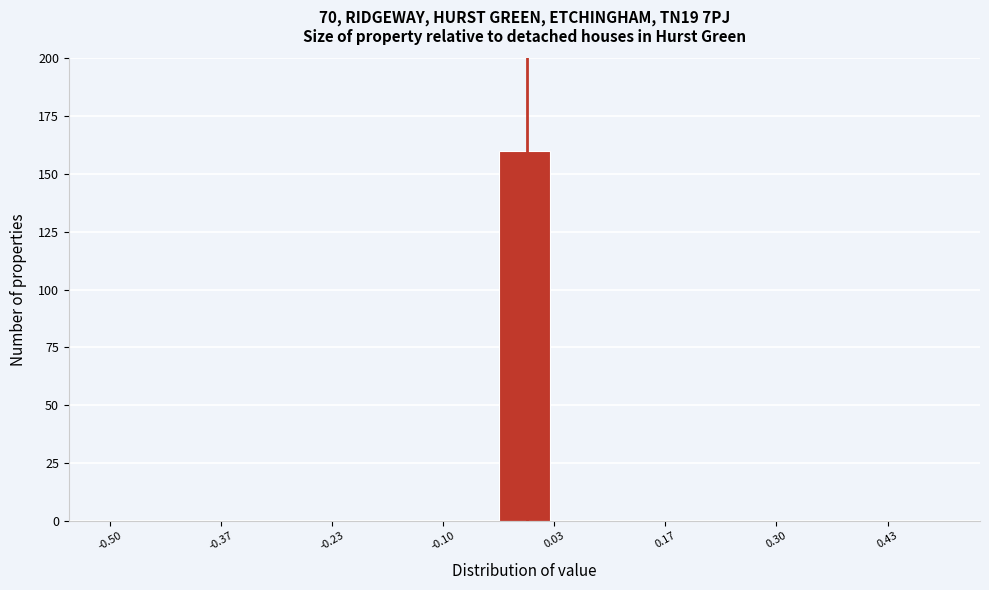

Around what value on the x-axis is the tallest bar? Give the approximate position of its centre, as read against the axis.

0.00